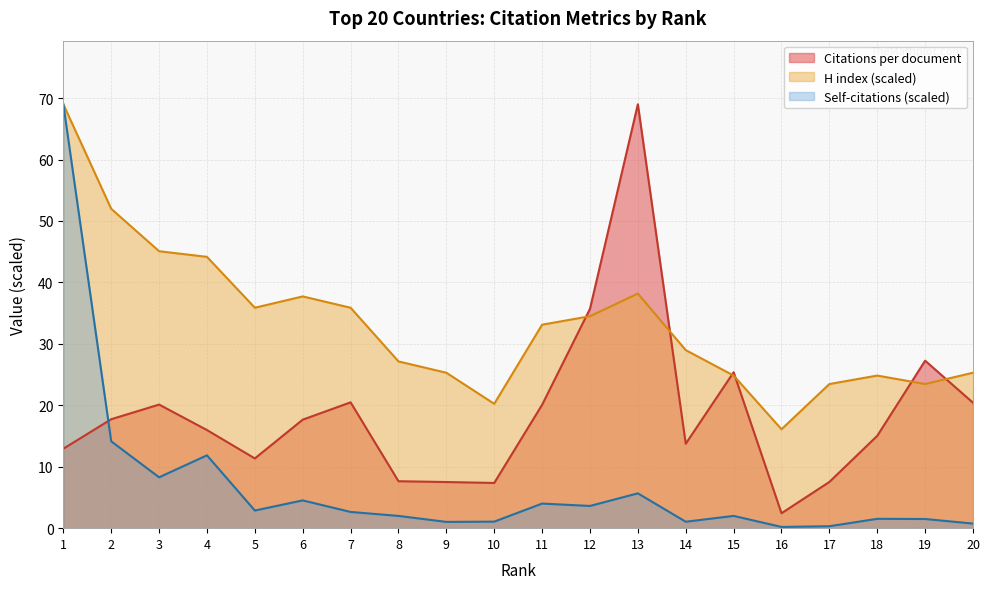

List the series in order of their peak value, highest first.

Citations per document, H index, Self-citations